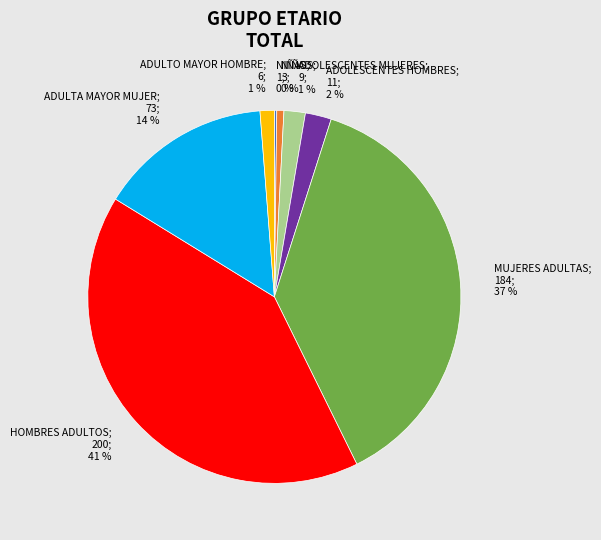

Between MUJERES ADULTAS and ADOLESCENTES HOMBRES, which is larger?

MUJERES ADULTAS